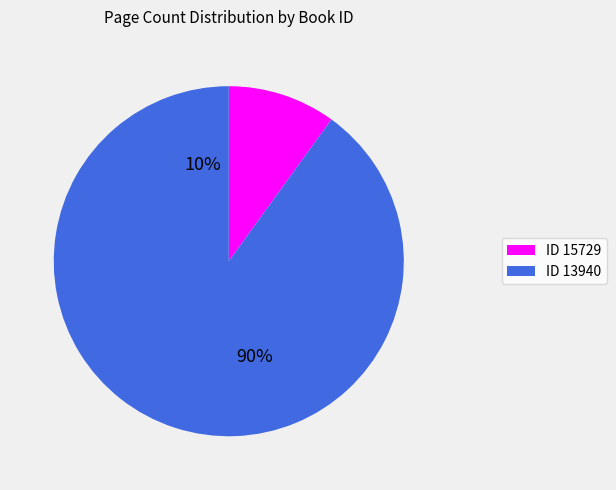

Count the number of slices in the pie.

2